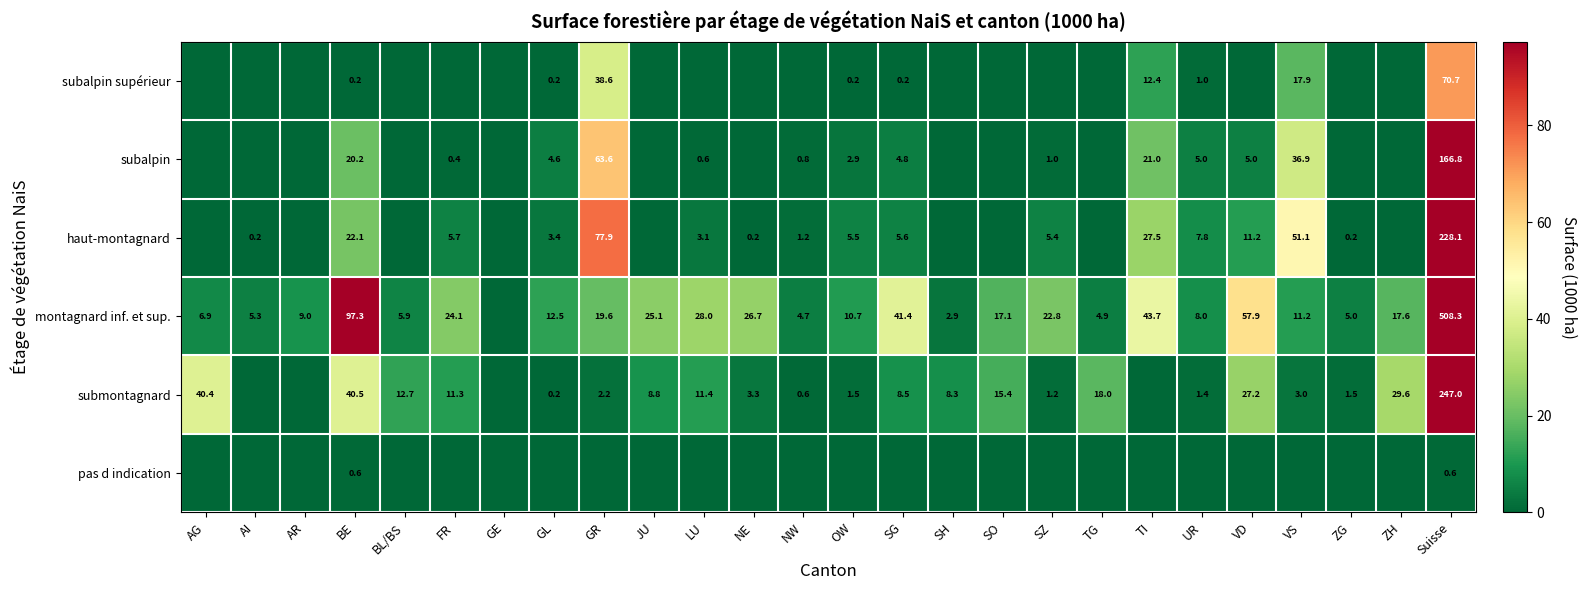

What is the sum of the submontagnard values at NE and VD?

30.5